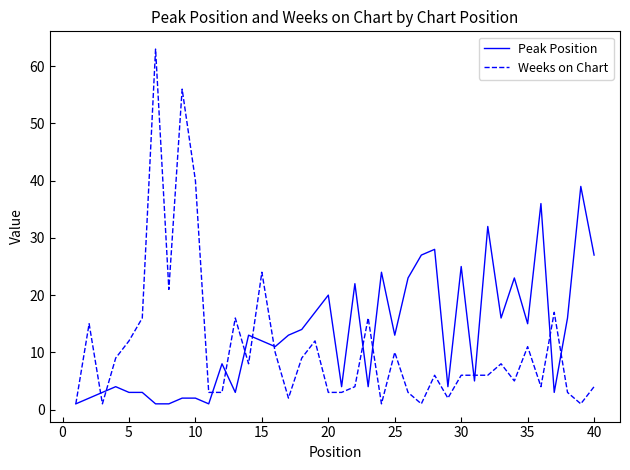

Which series has the largest range (max minus min)?

Weeks on Chart